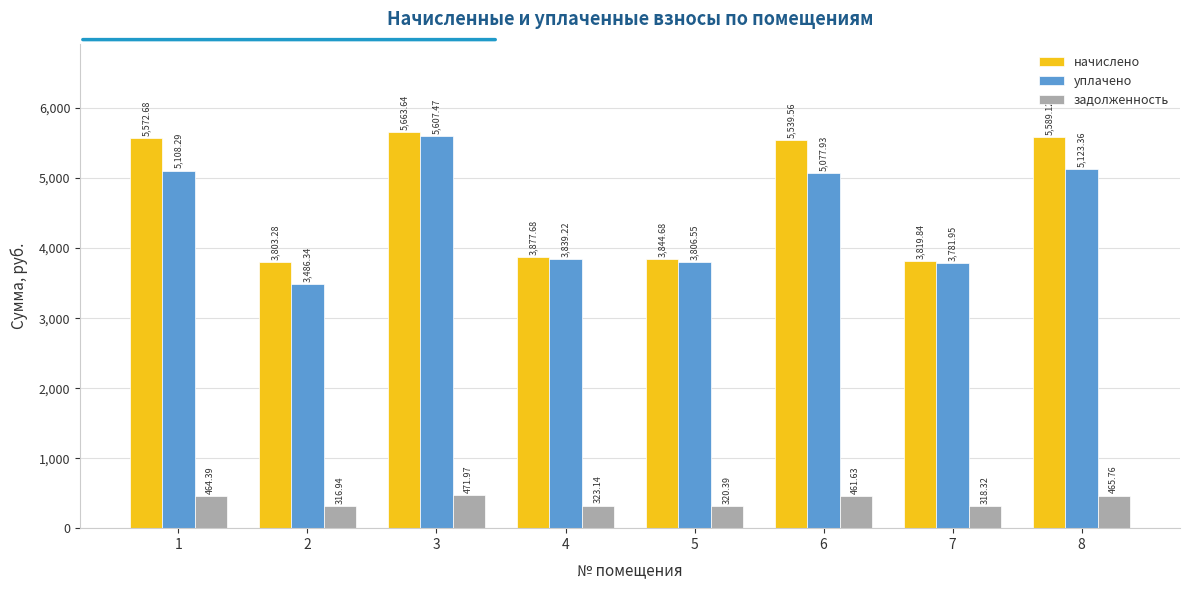

What is the difference between the second highest and minimum values in the начислено series?

1785.8